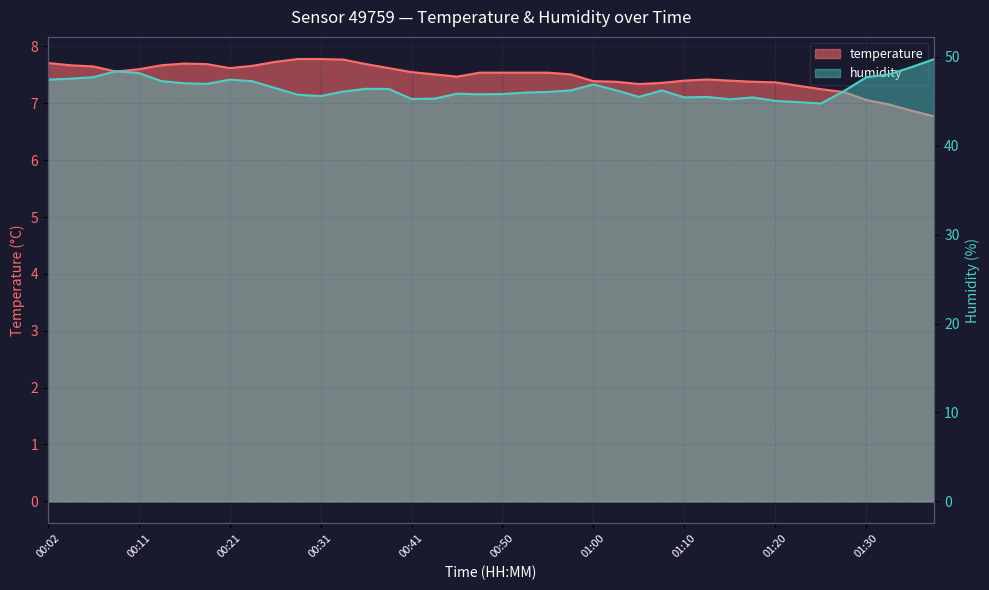

What is the spread (max minus min) of values at 00:41?

37.7